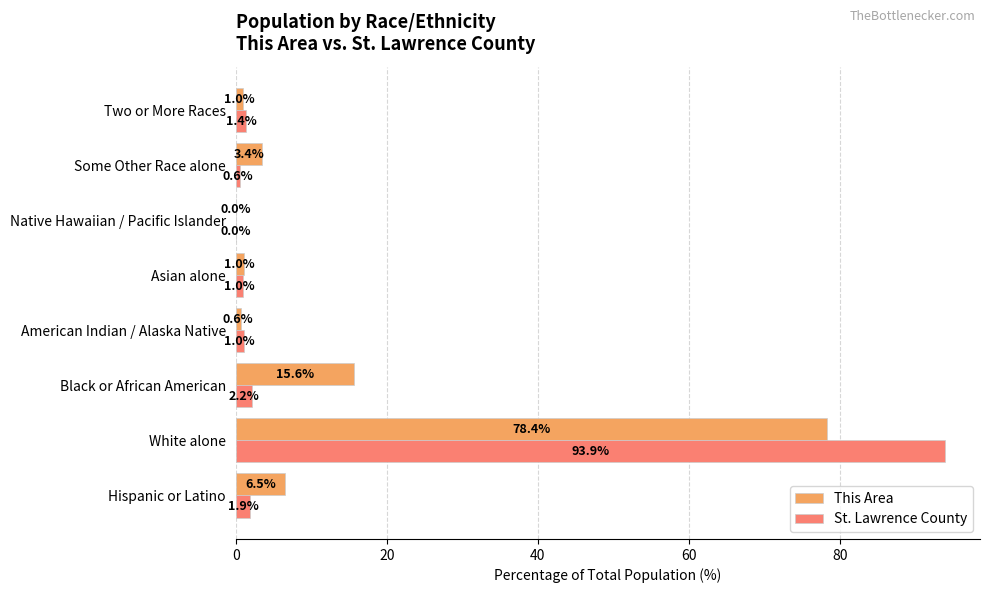

Which series has the largest total across all categories?

This Area